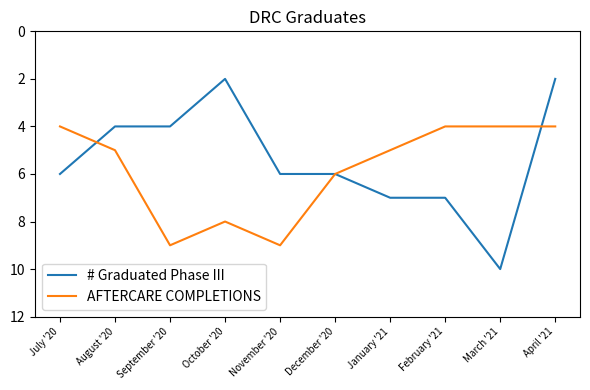

What is the sum of all # Graduated Phase III values?

54